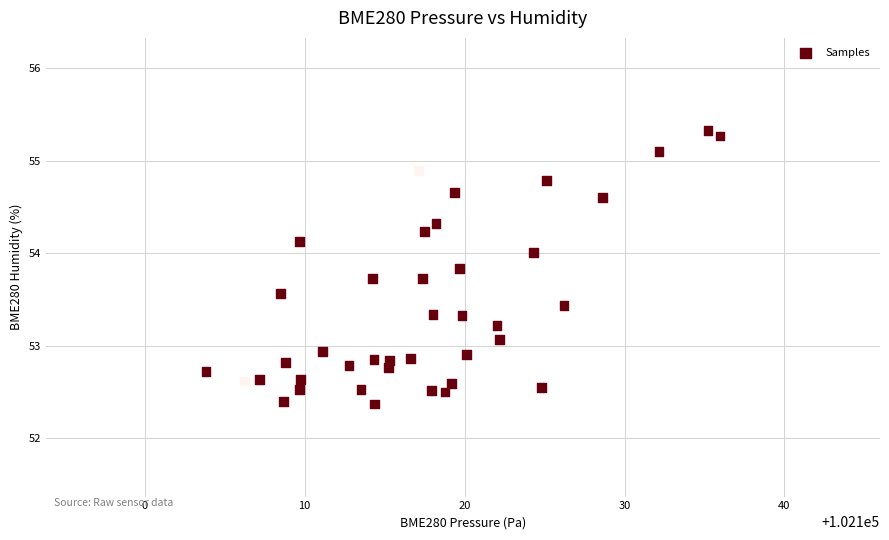

What is the range of X values (max minus min)?

32.1